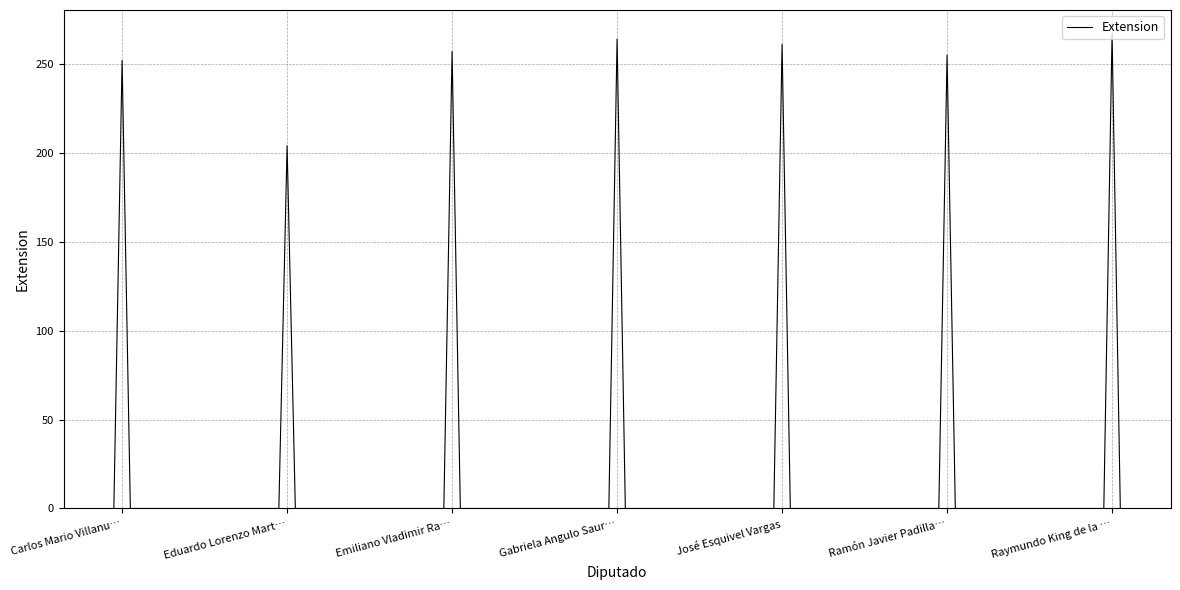

Does the chart have visible grid lines?

Yes